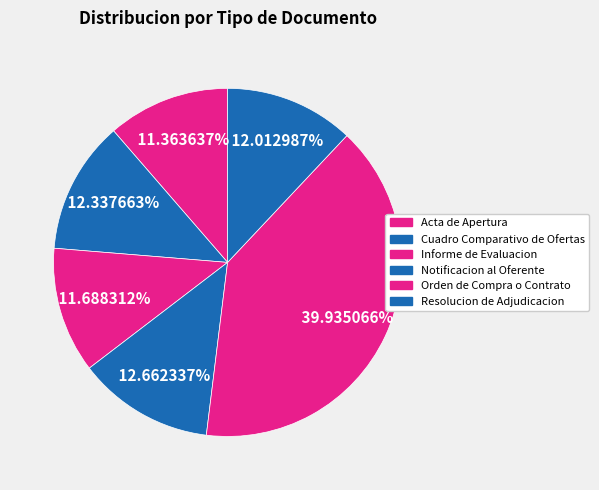

True or false: Resolucion de Adjudicacion accounts for 12% of the total.

True